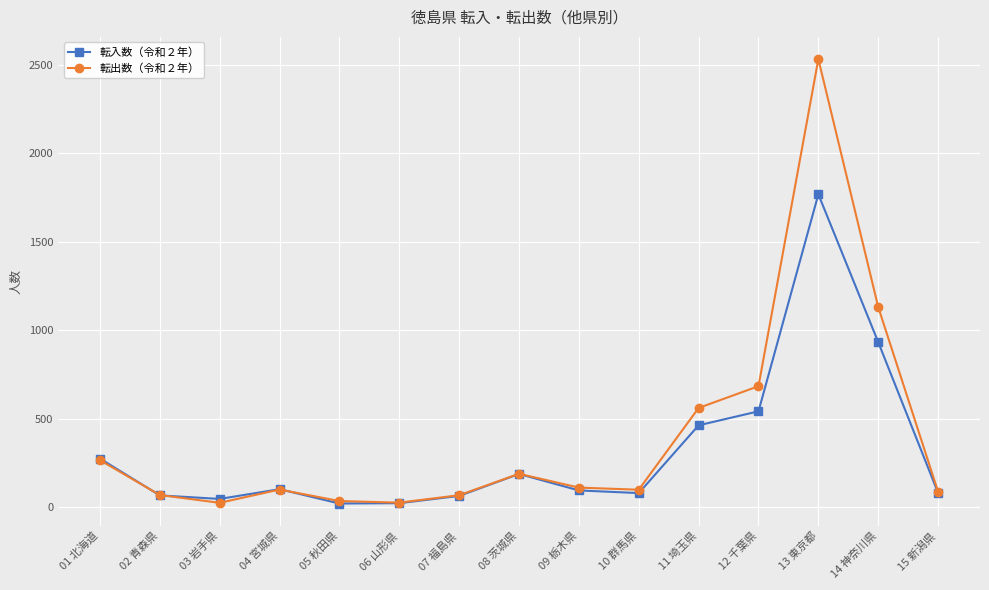

At which category is the sum across all series the highest?

13 東京都